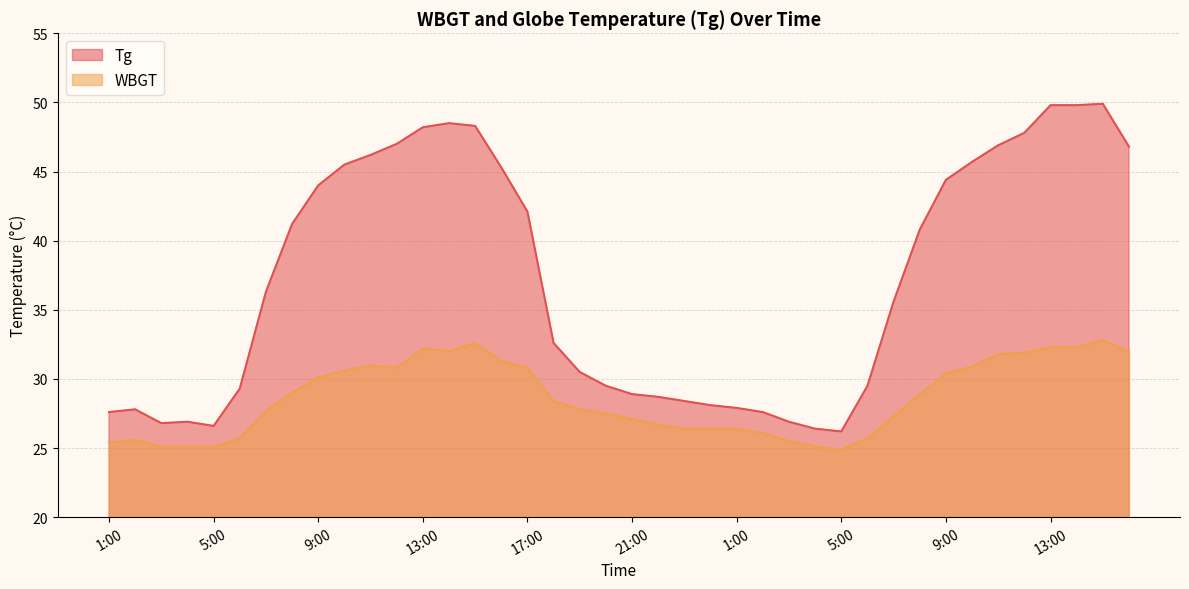

Does the chart have visible grid lines?

Yes